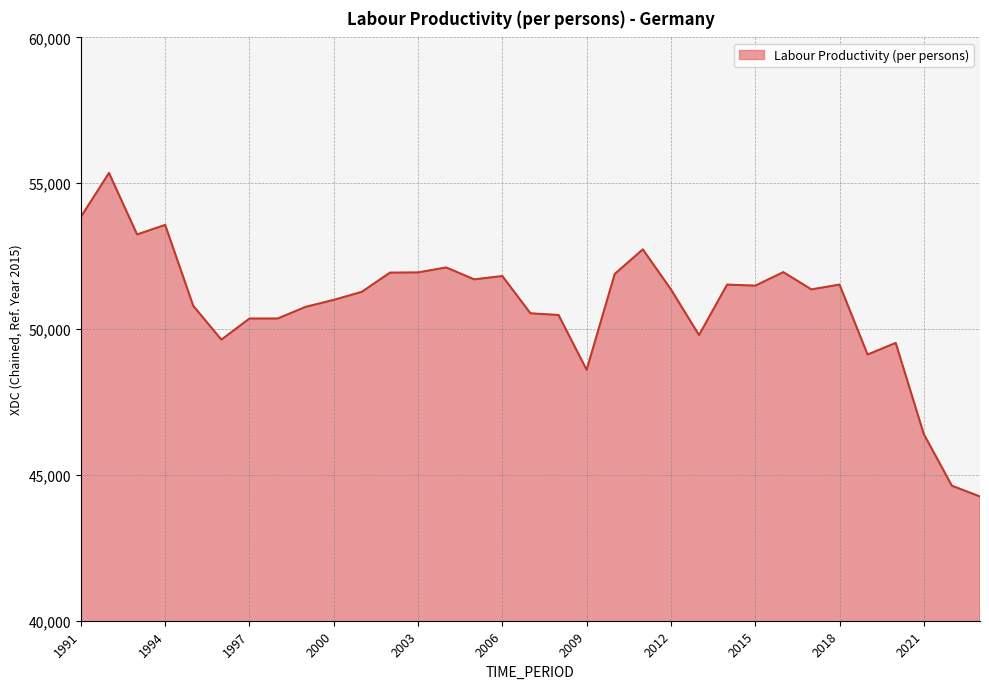

What is the difference between the maximum and minimum values?

11092.6